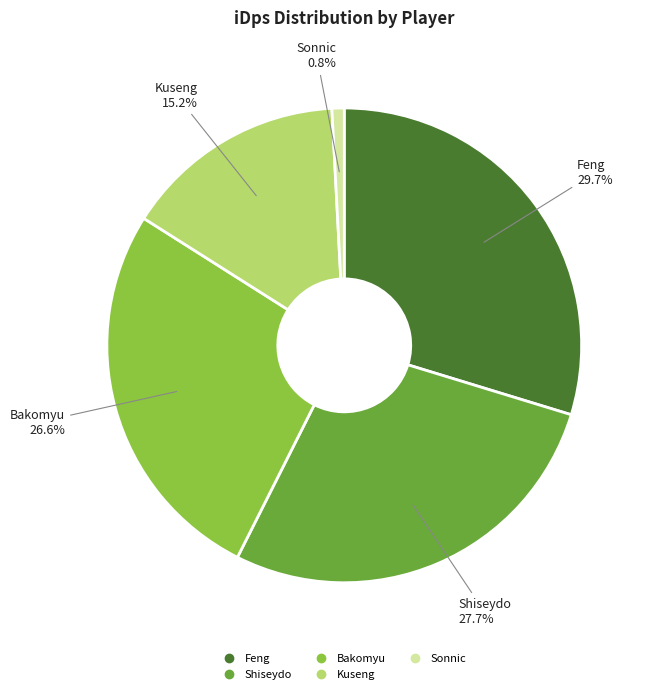

The Shiseydo slice represents 19% of the pie. True or false?

False